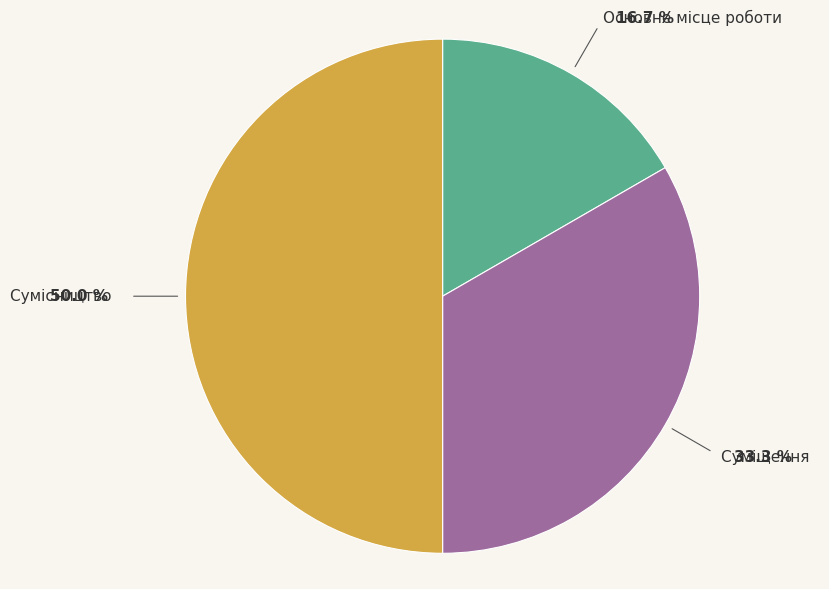

Is it true that Сумісництво is 50% of the pie?

True